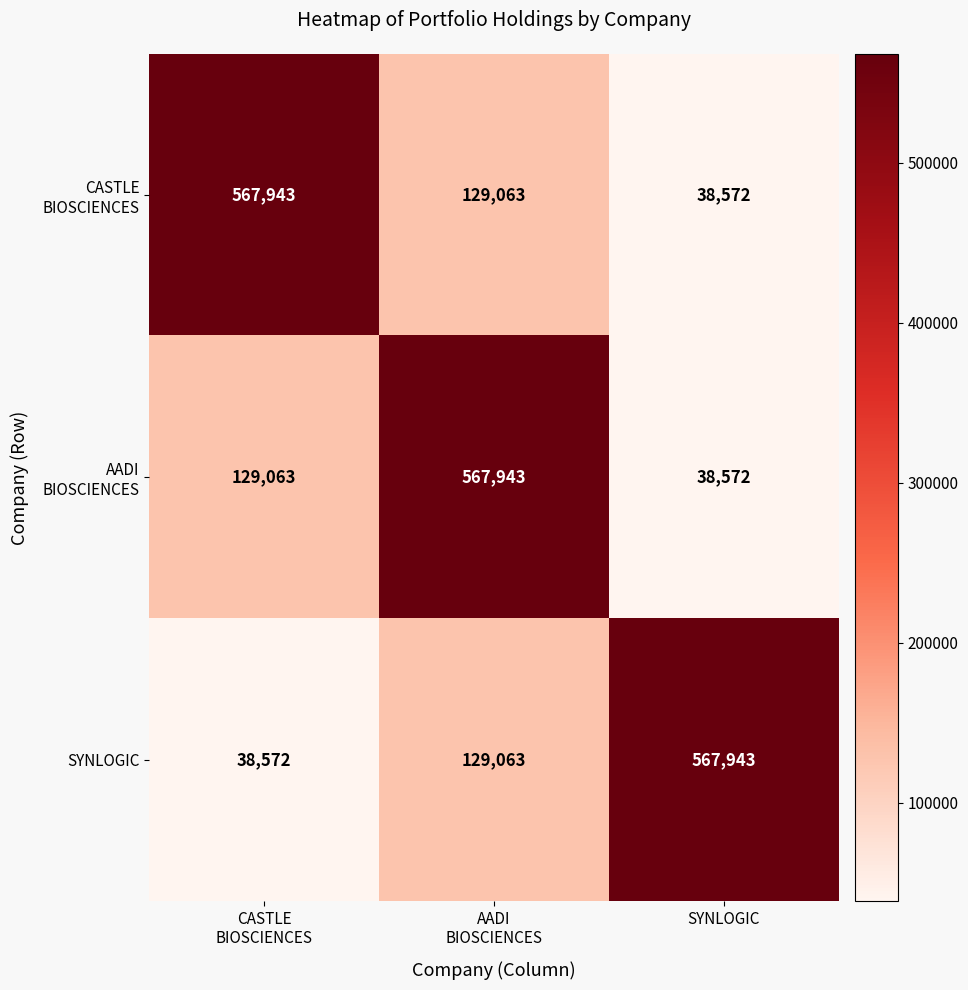

How many values in the SYNLOGIC series are below 129063?

1